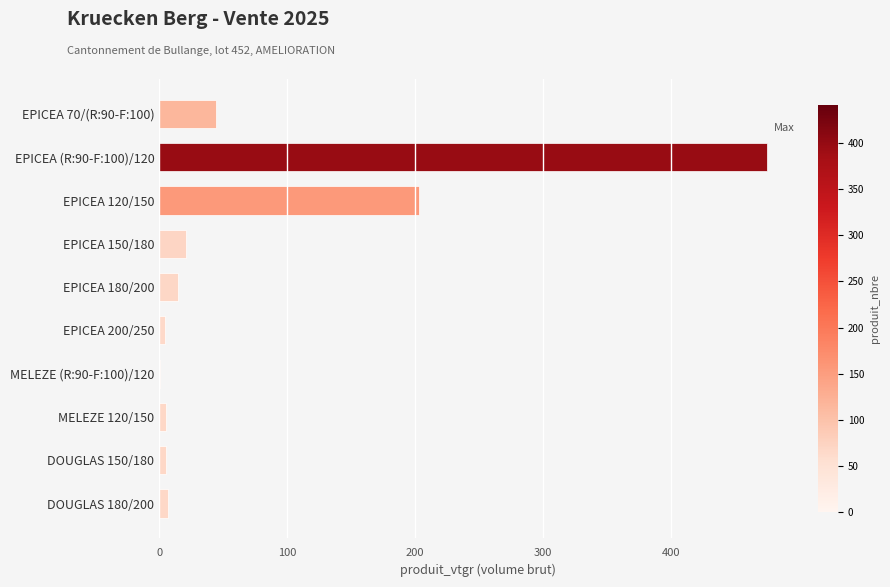

True or false: the data shows 5.2 at DOUGLAS 150/180.

True